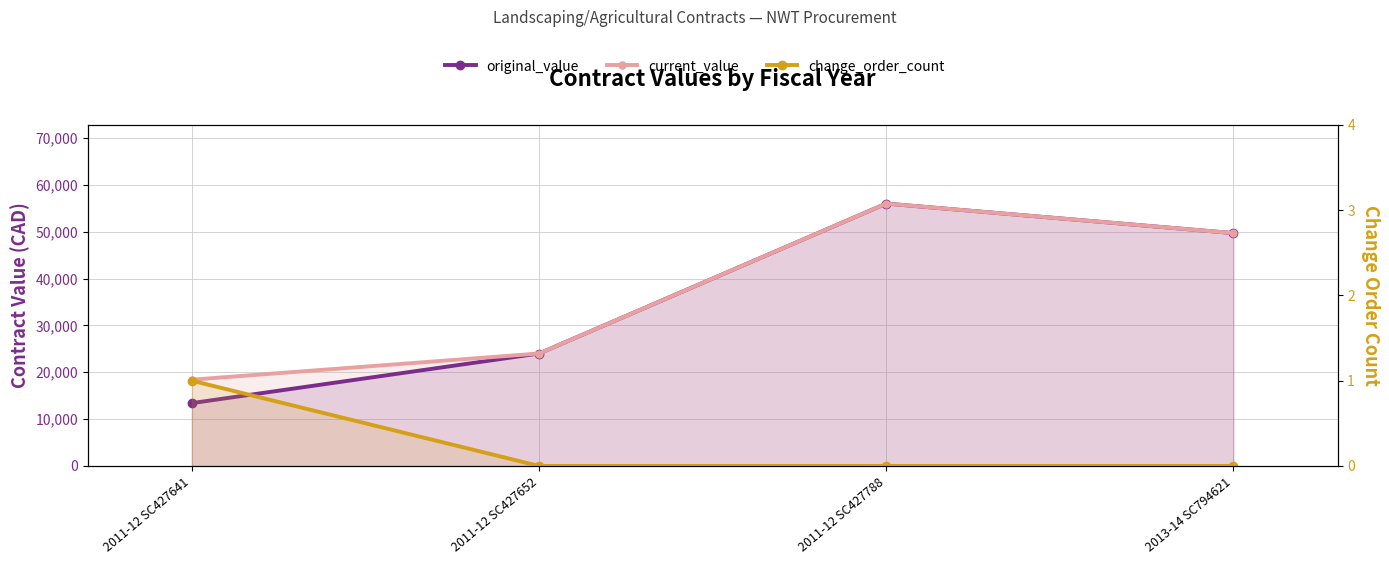

Which has a higher value, 2011-12 SC427788 or 2011-12 SC427652?

2011-12 SC427788